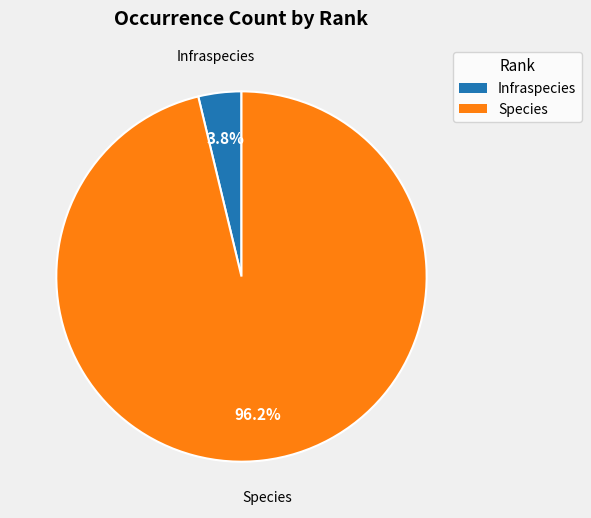

Which has a higher value, Species or Infraspecies?

Species